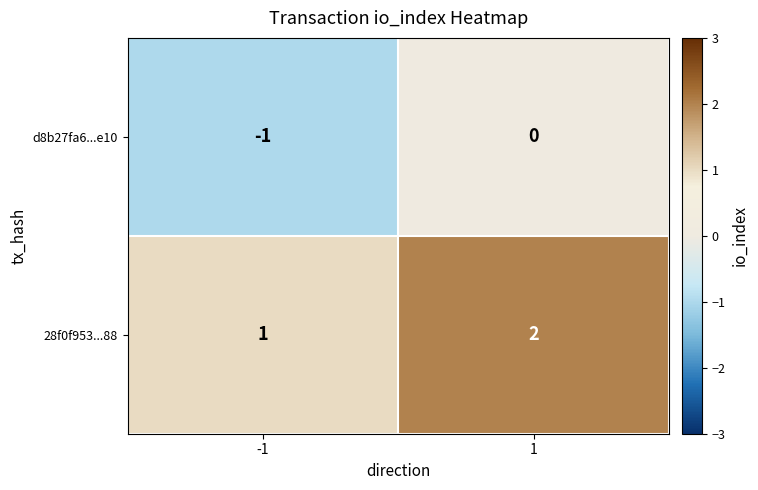

Rank the series by their maximum value, from lowest to highest.

d8b27fa6...e10, 28f0f953...88